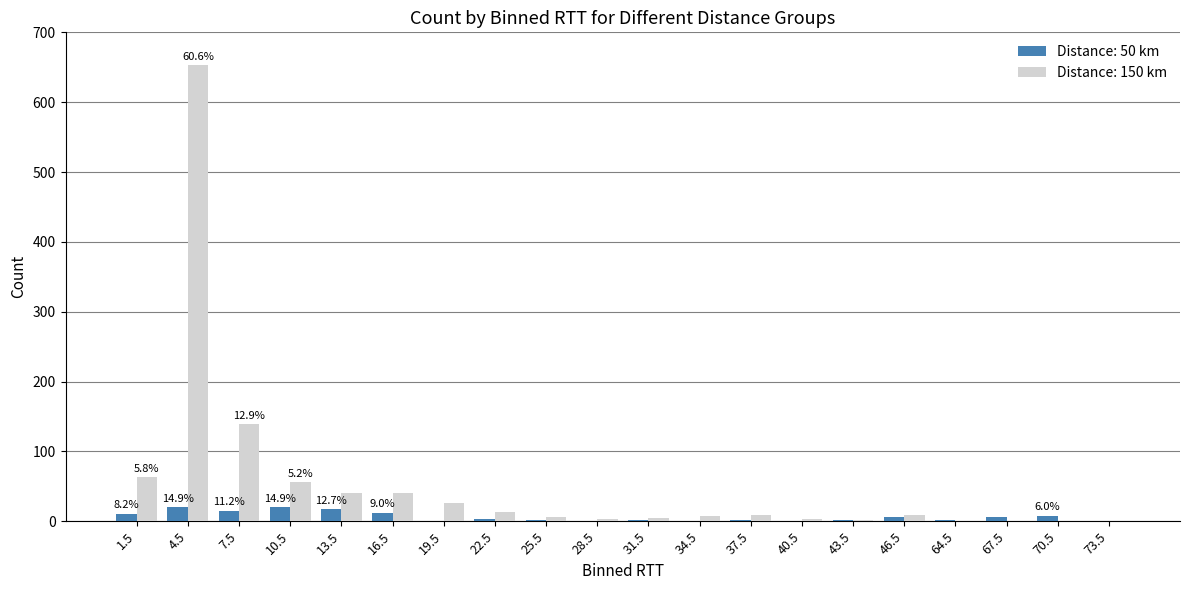

The value of Distance: 150 km at 1.5 is 14. True or false?

False